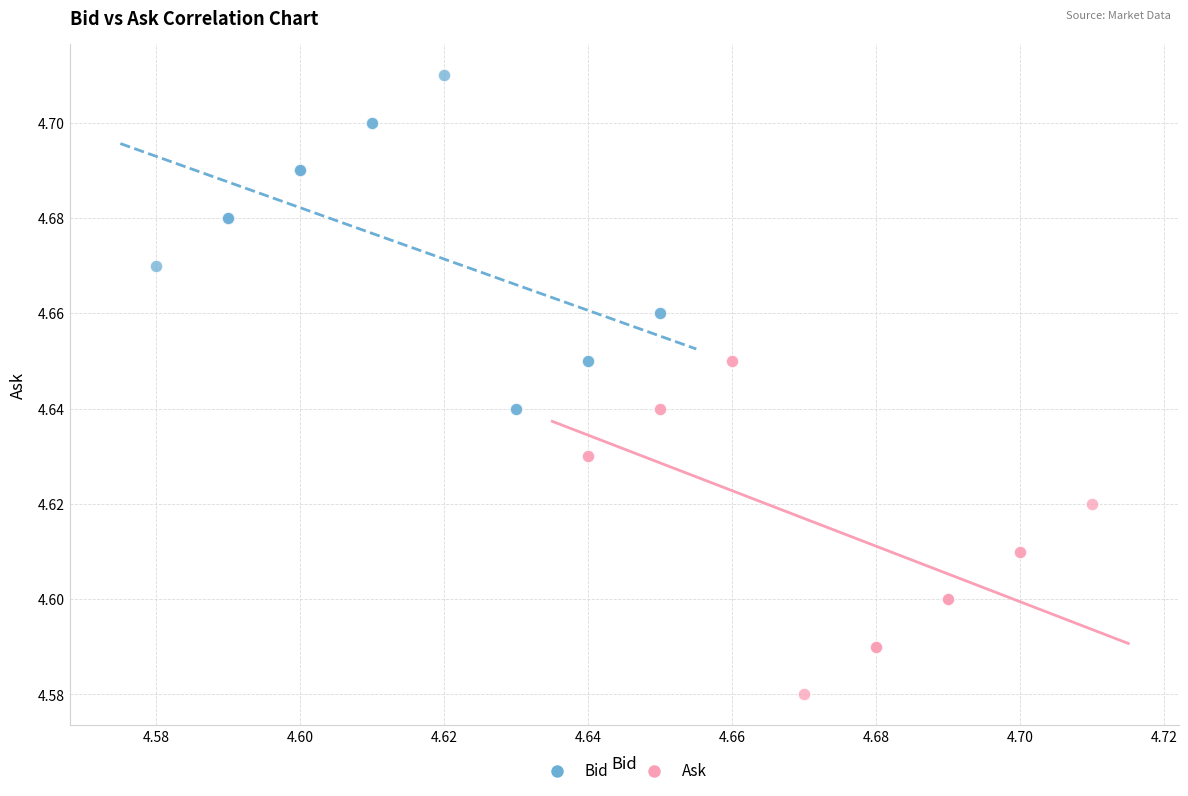

Which series reaches the maximum Y coordinate?

Bid